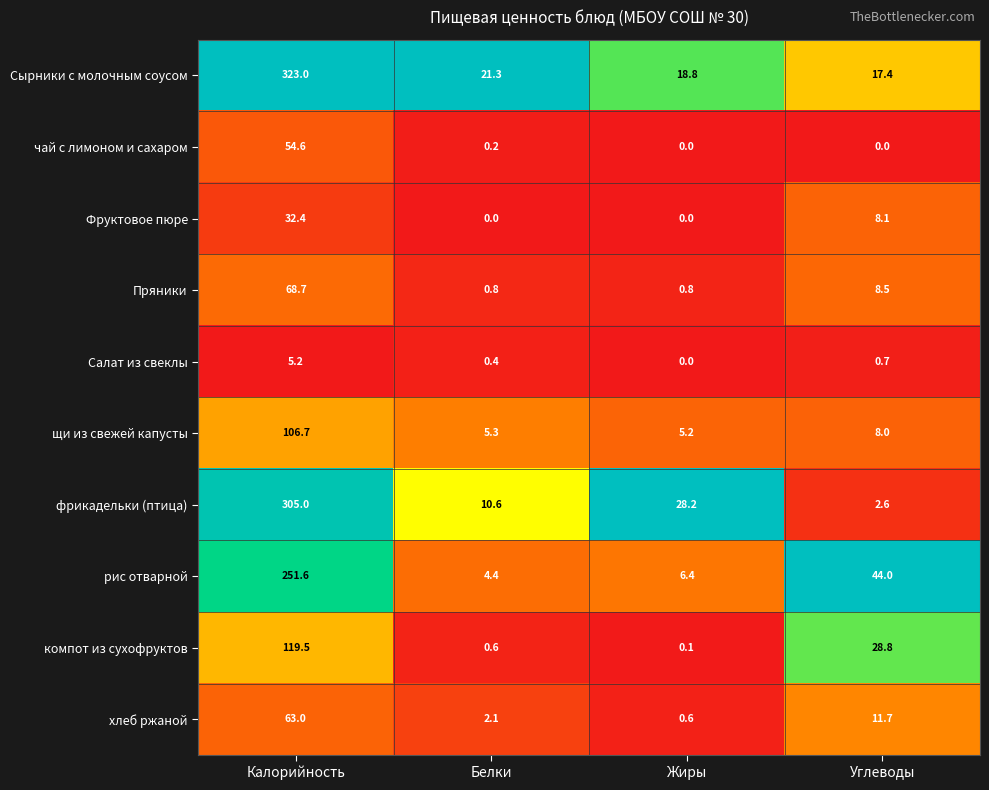

What value does the Пряники series have at Жиры?

0.8